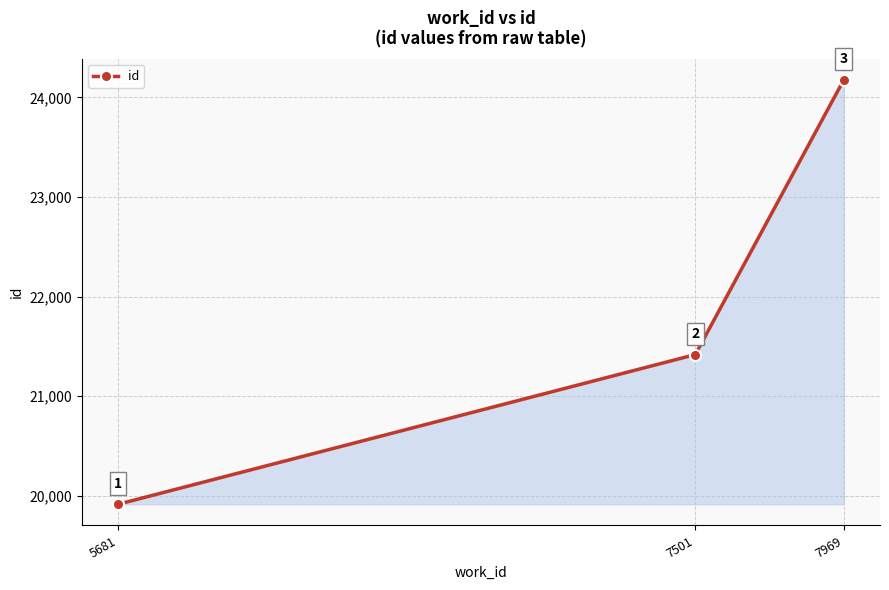

At which category does the chart reach its minimum across all series?

5681